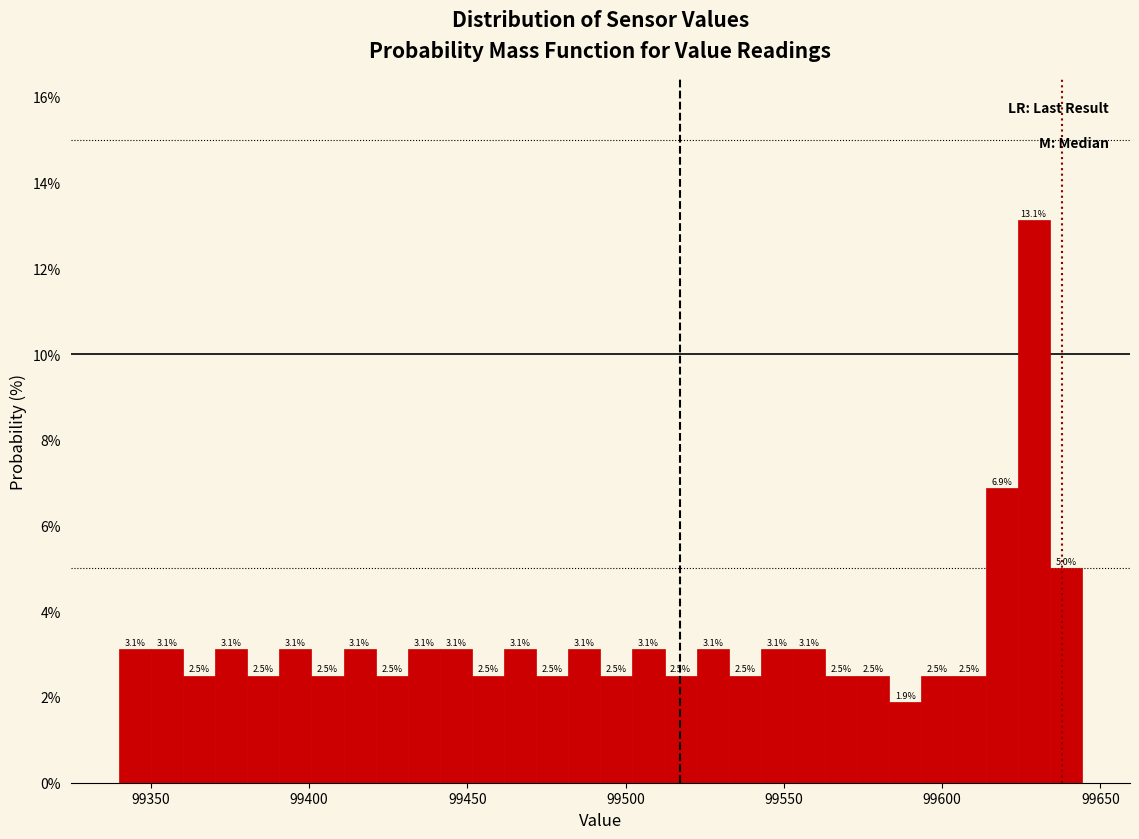

Read against the x-axis, roughly where is the centre of the tallest bar?

99630